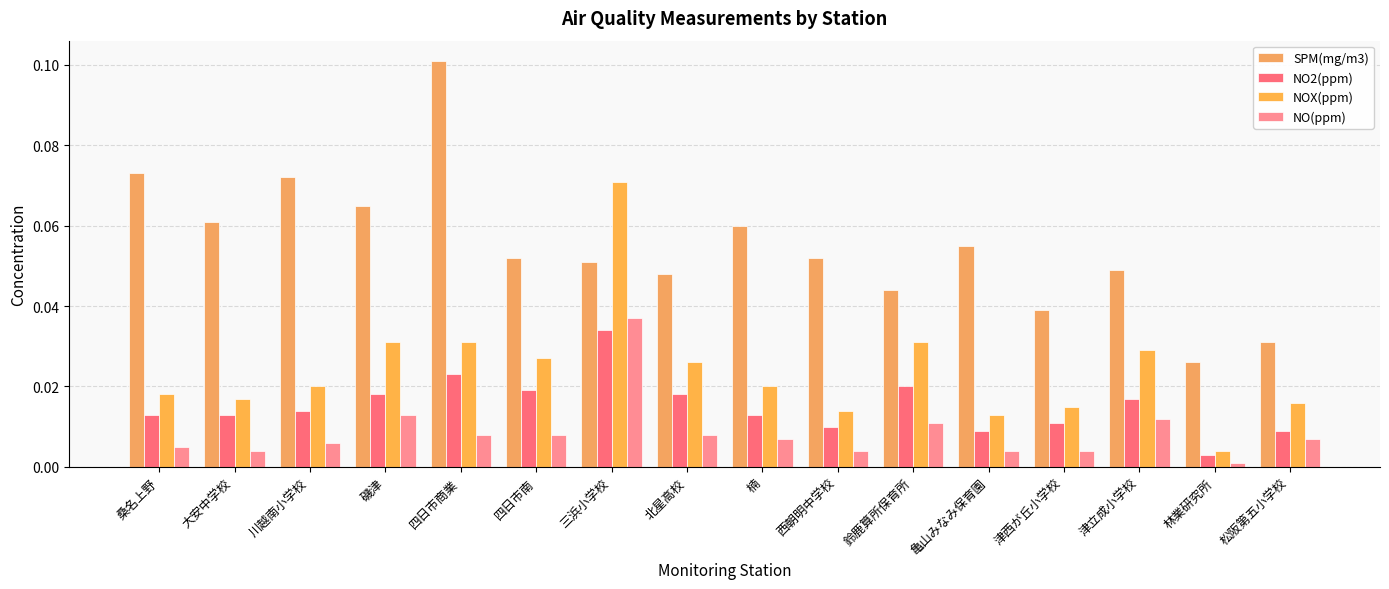

What is the value of the SPM(mg/m3) bar at the 2nd from the left?

0.1